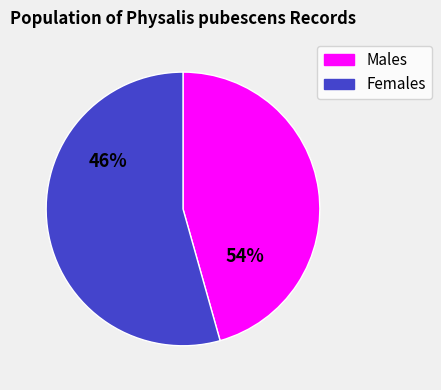

Is it true that 4 is 9% of the pie?

True